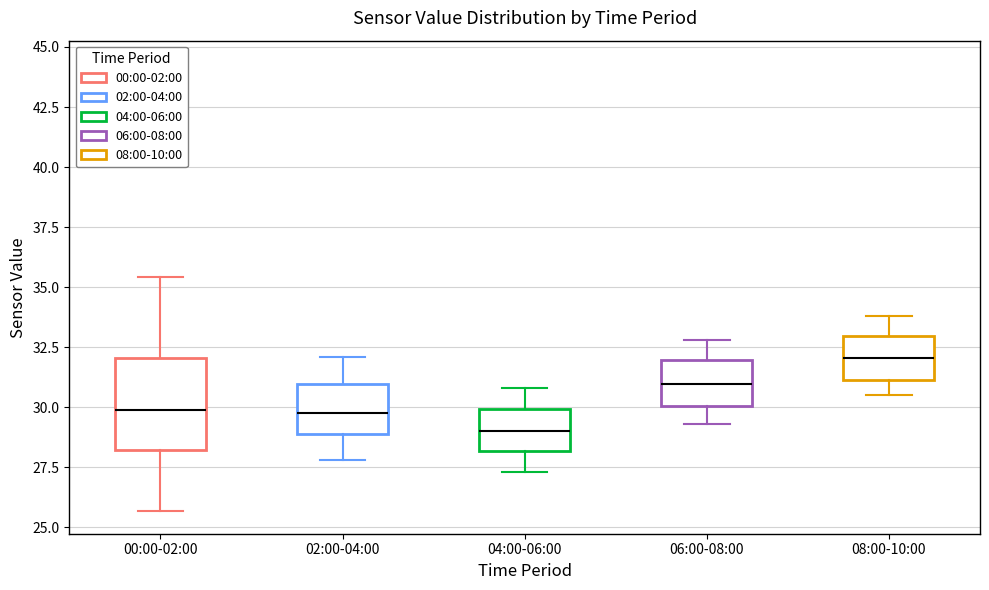

Which box is the tallest, from its lower edge to its upper edge?

00:00-02:00